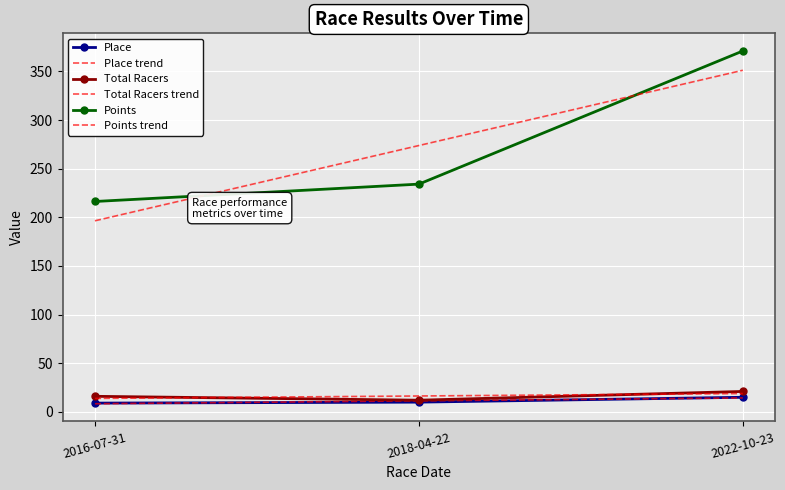

What is the label of the 1st point from the right?

2022-10-23